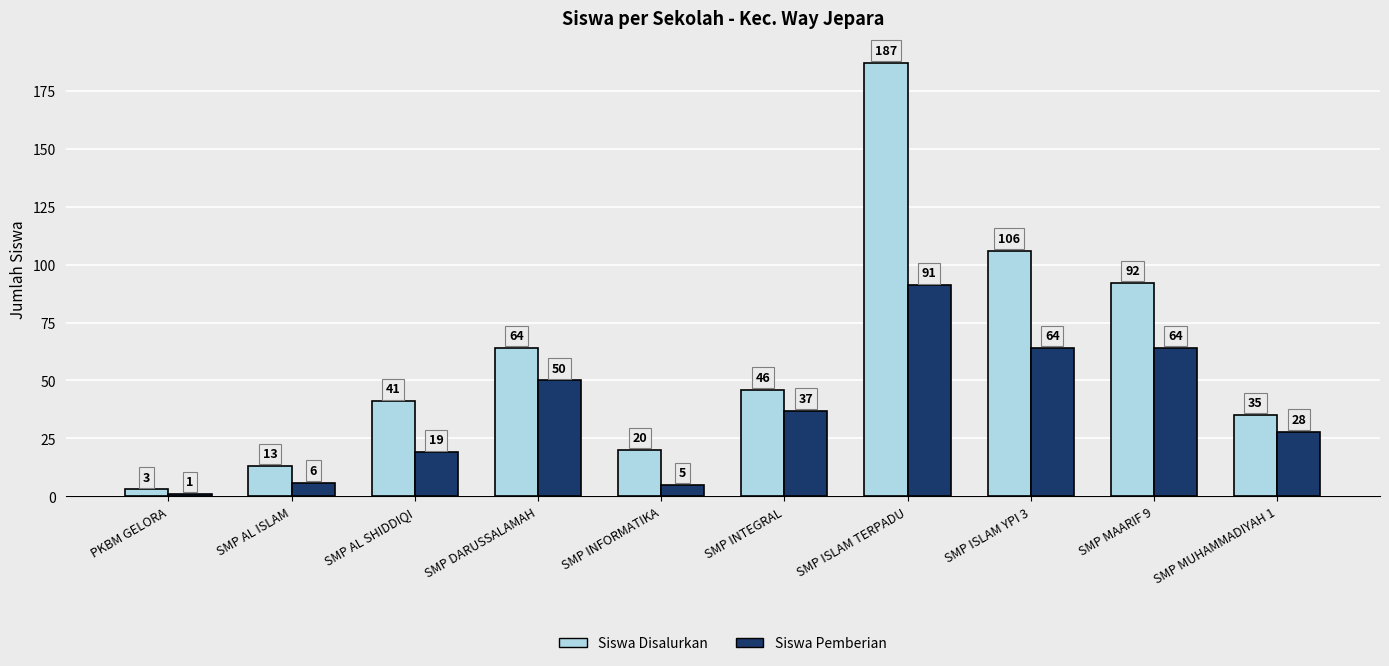

What is the sum of the Siswa Disalurkan values at SMP DARUSSALAMAH and SMP ISLAM TERPADU?

251